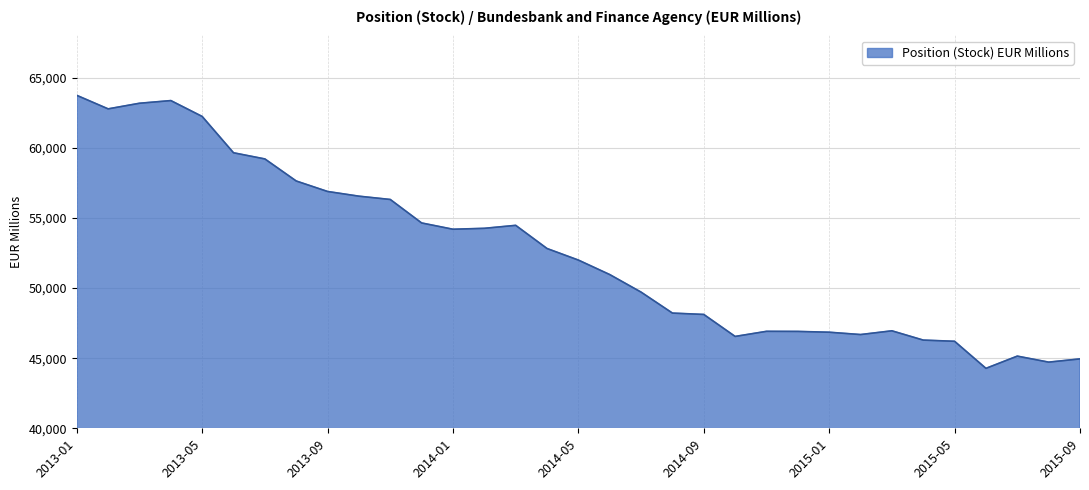

What is the smallest value displayed?

44273